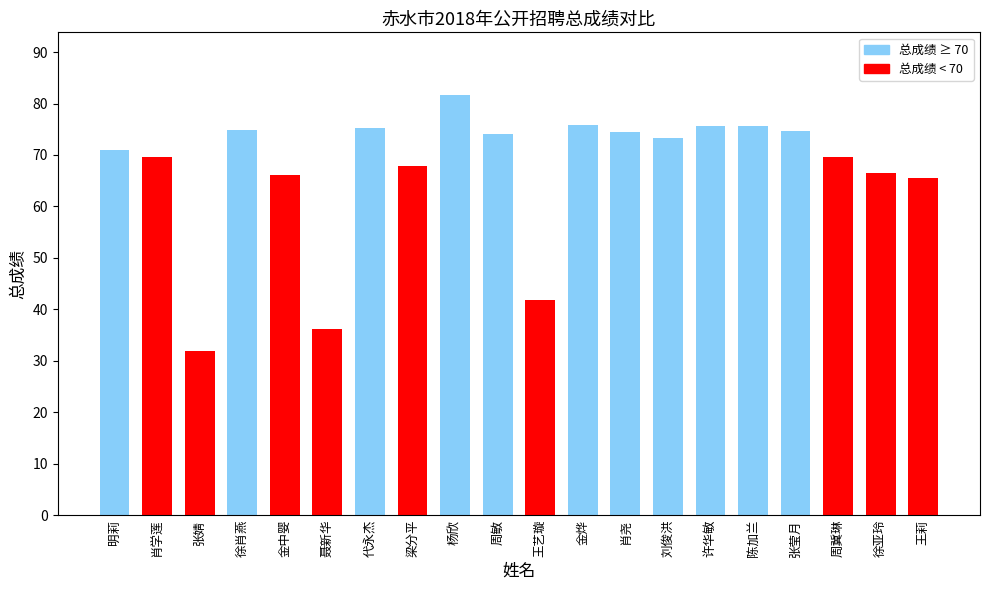

Is it true that the value at 杨欣 is 81.6?

True